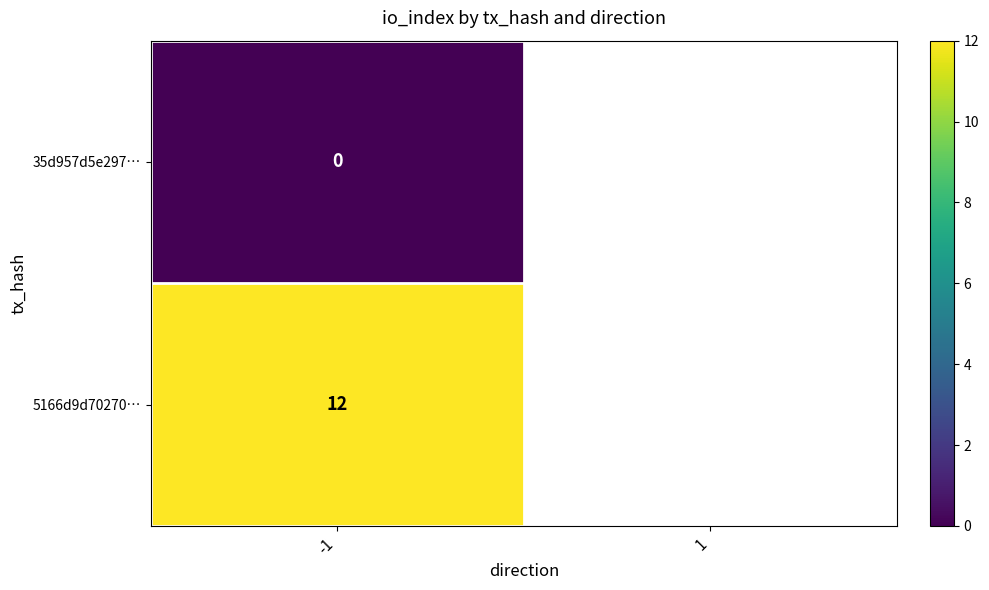

What is the spread (max minus min) of values at -1?

12